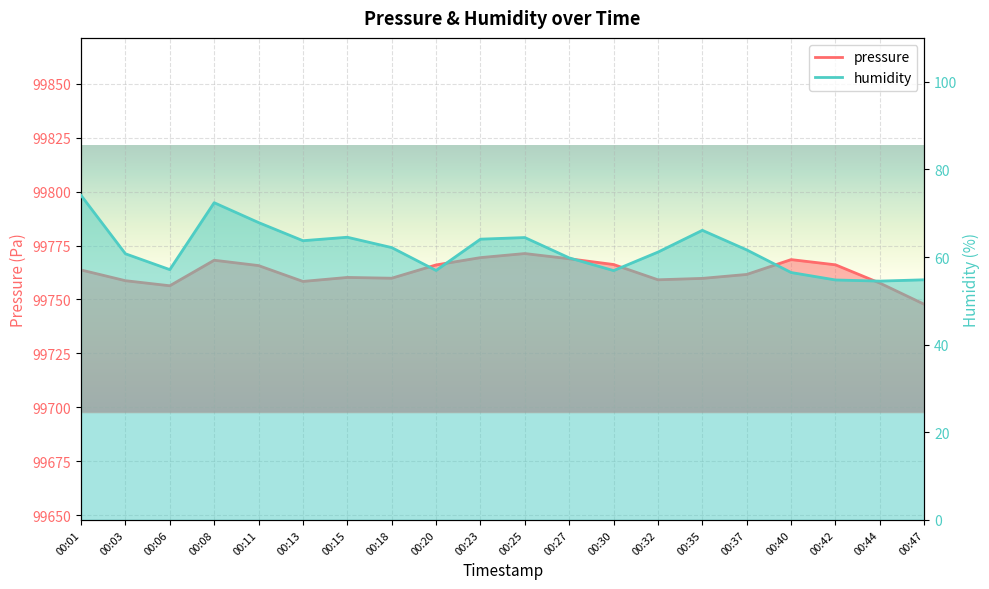

How many values in the humidity series are below 61?

9